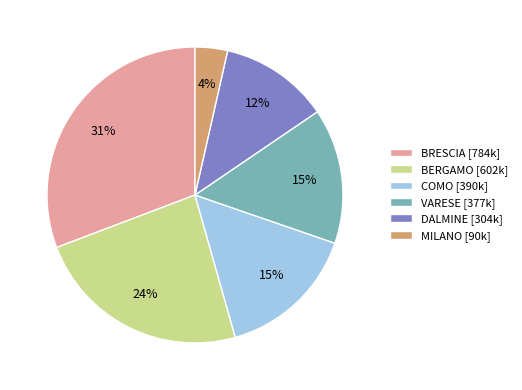

To the nearest percent, what portion does VARESE [377k] represent?

15%